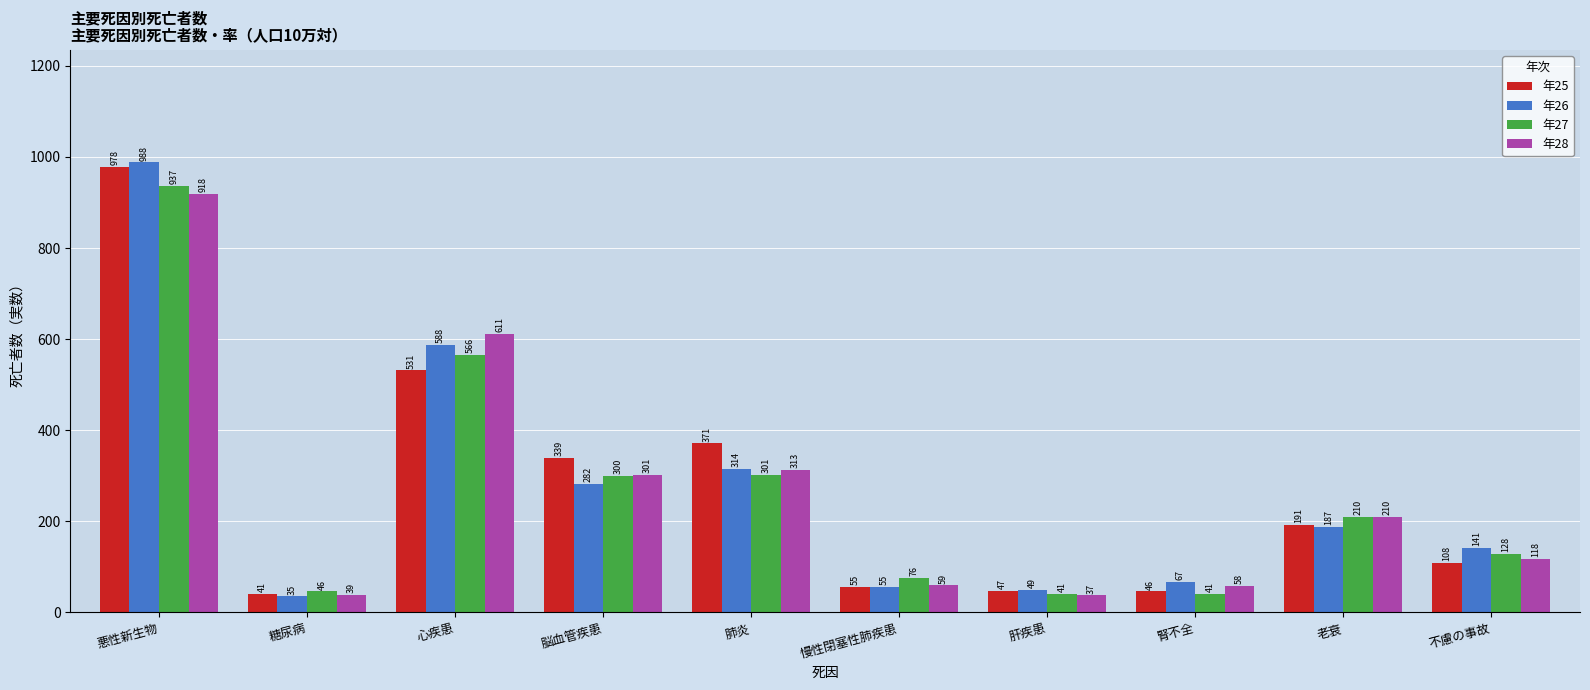

What is the average value of the 年26 series?

271